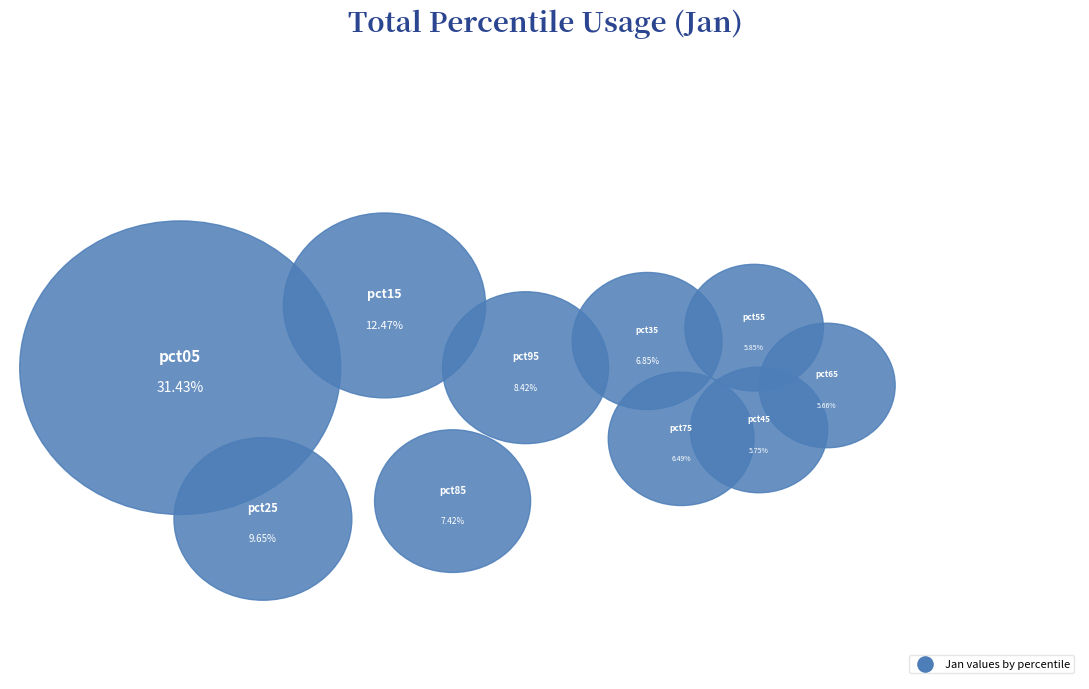

Is there a majority slice in this chart?

No